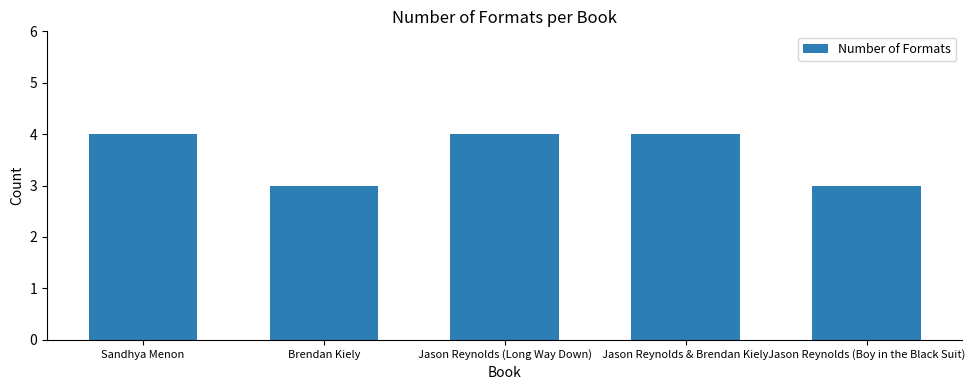

What position from the left is Sandhya Menon?

1